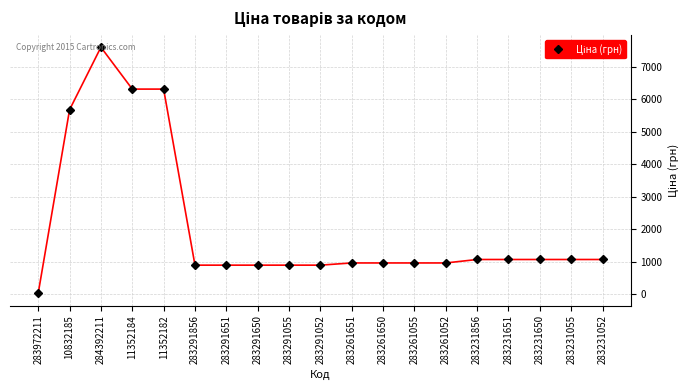

The chart shows a value of 1304.9 at 283261055. True or false?

False